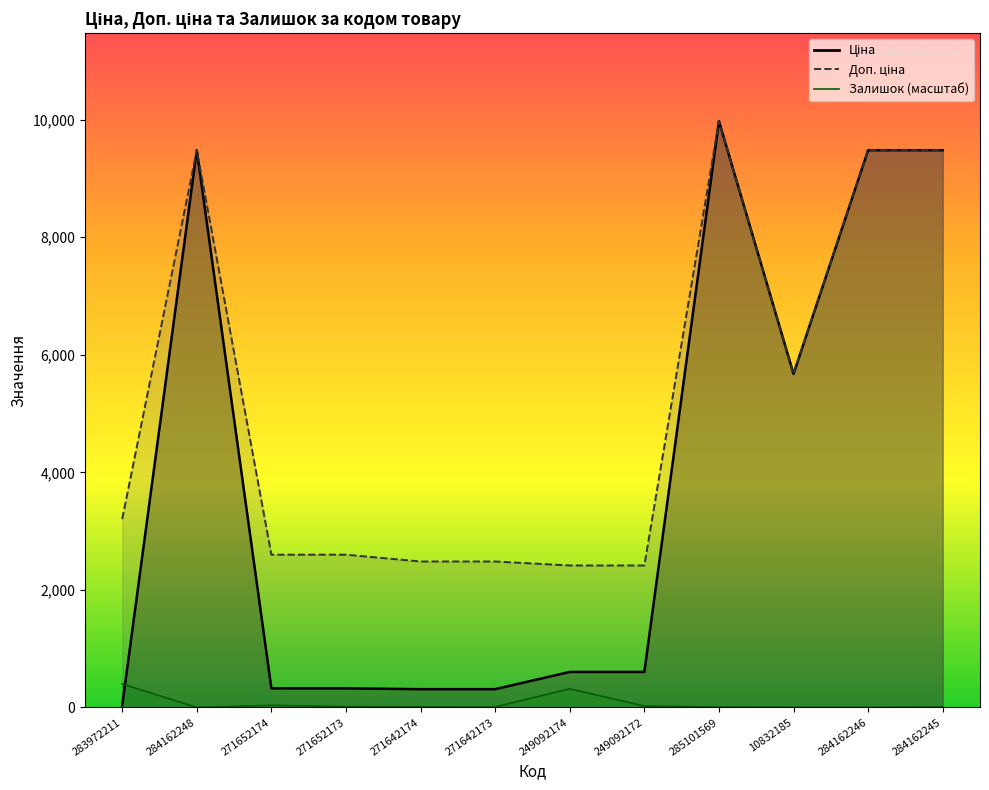

Rank the series by their maximum value, from highest to lowest.

Ціна, Доп. ціна, Залишок